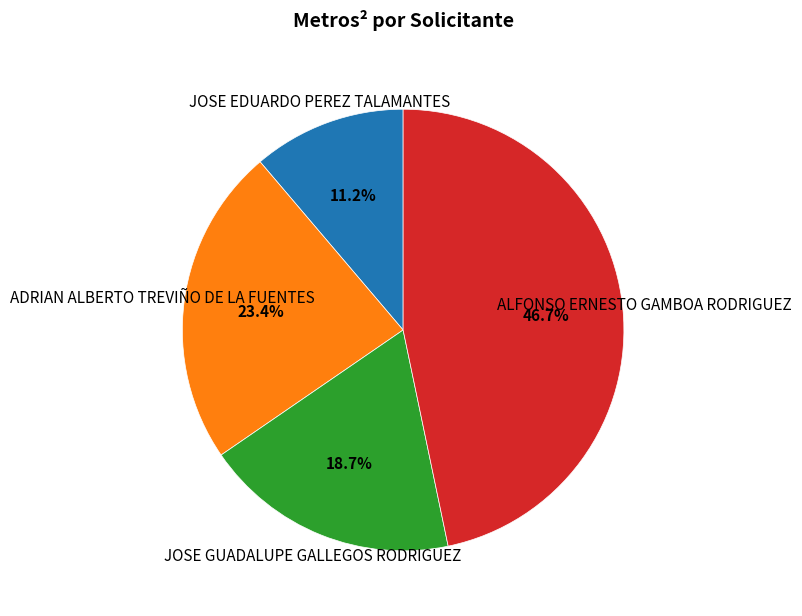

Which slice is the smallest?

JOSE EDUARDO PEREZ TALAMANTES